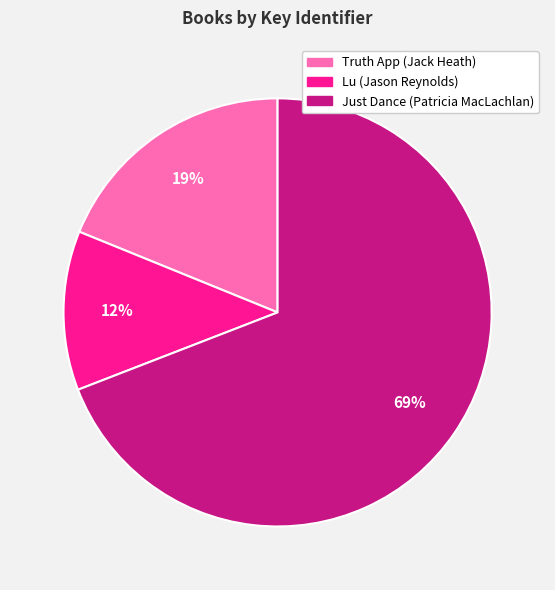

How many slices are in this pie chart?

3